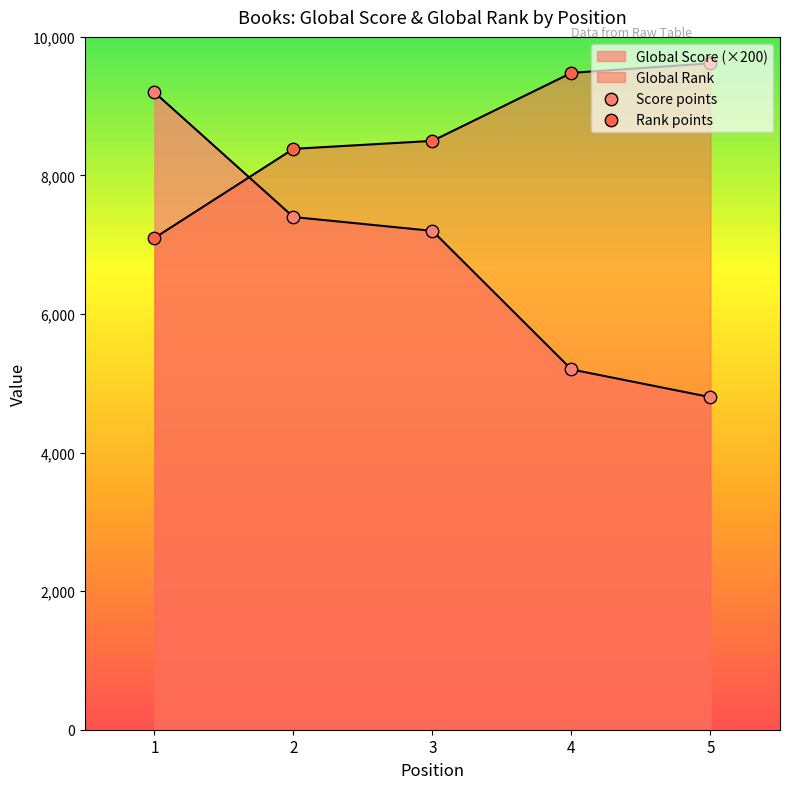

Which series contains the highest Y value?

Global Rank